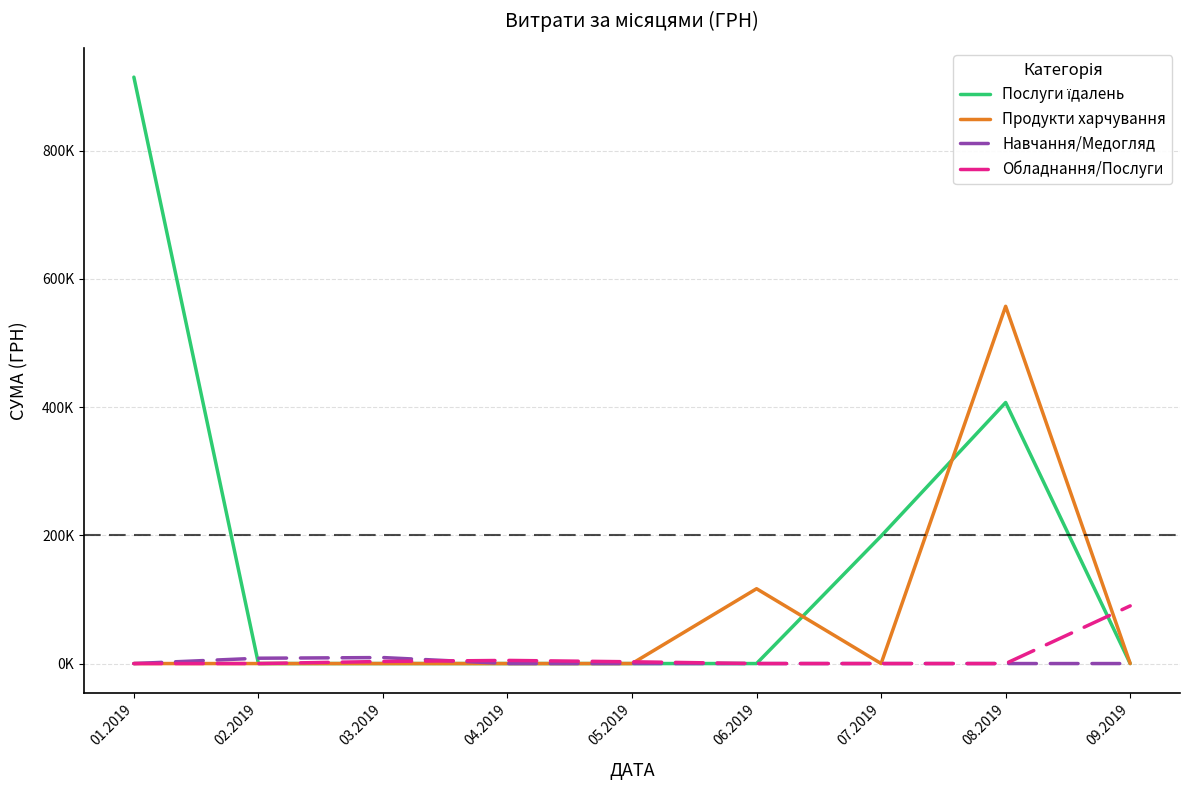

Does the chart have visible grid lines?

Yes